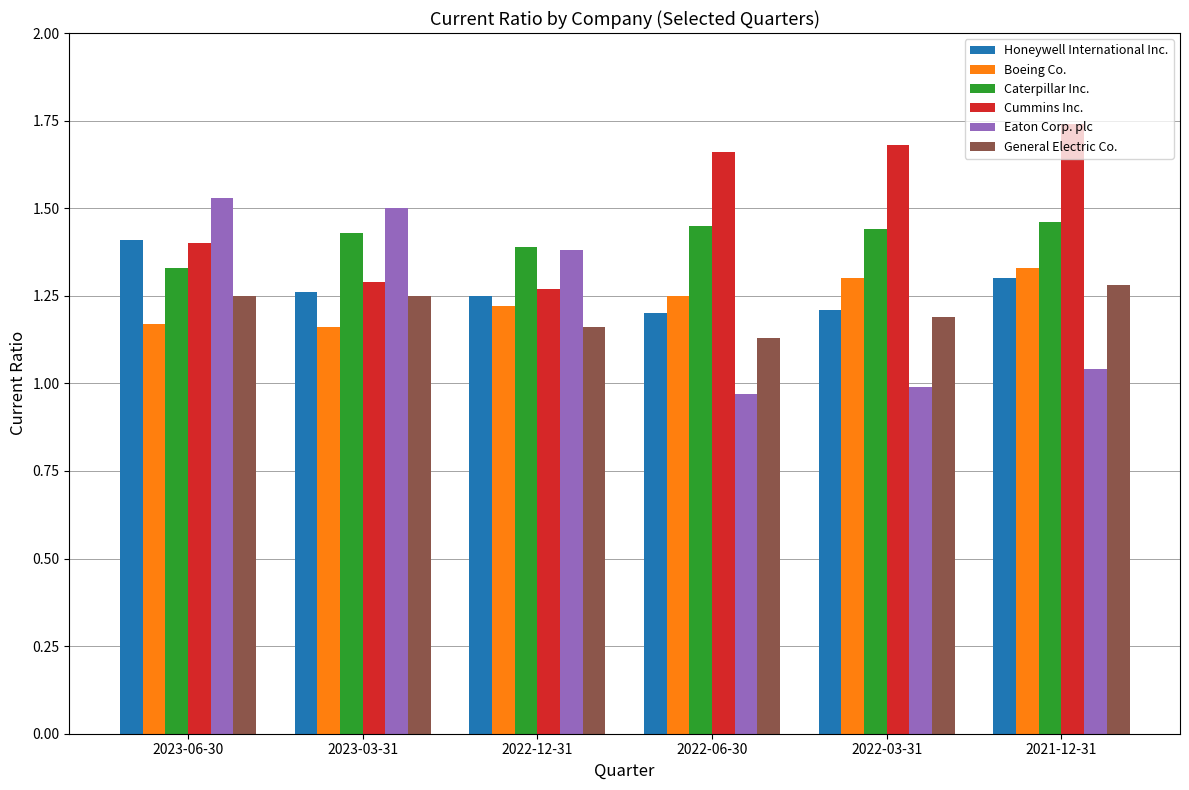

What is the label of the 3rd bar from the right?

2022-06-30